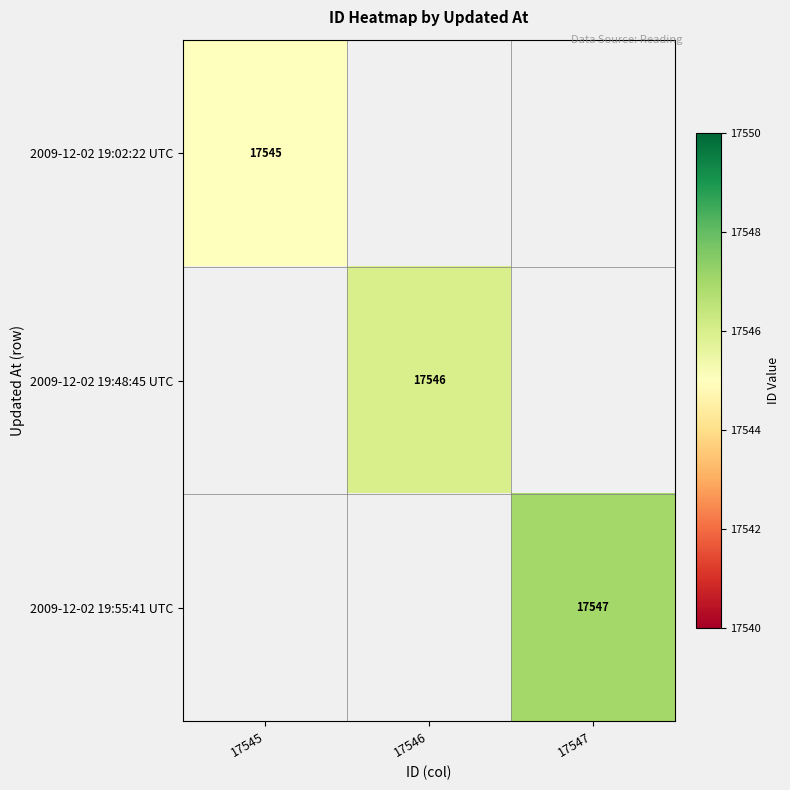

True or false: 2009-12-02 19:48:45 UTC has a value of 17546 at 17546.

True